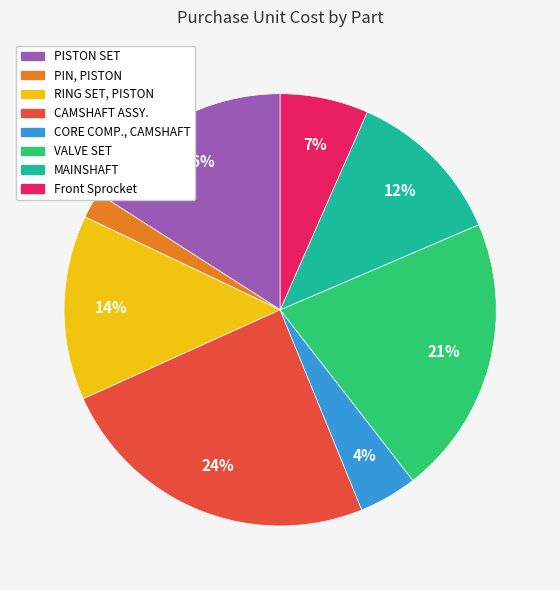

Do Front Sprocket and MAINSHAFT together represent more than half of the pie?

No